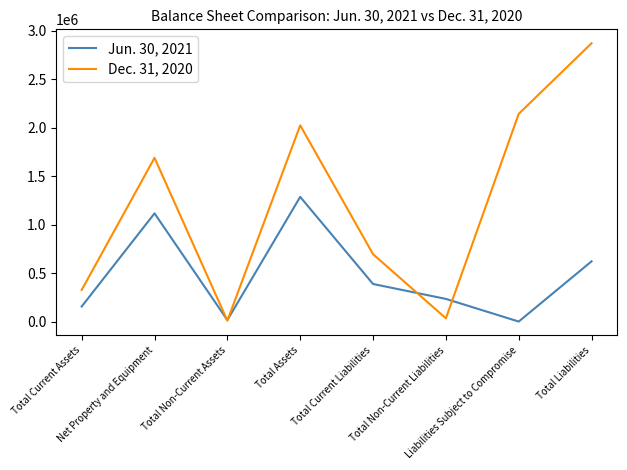

What is the maximum value shown in the chart?

2872490